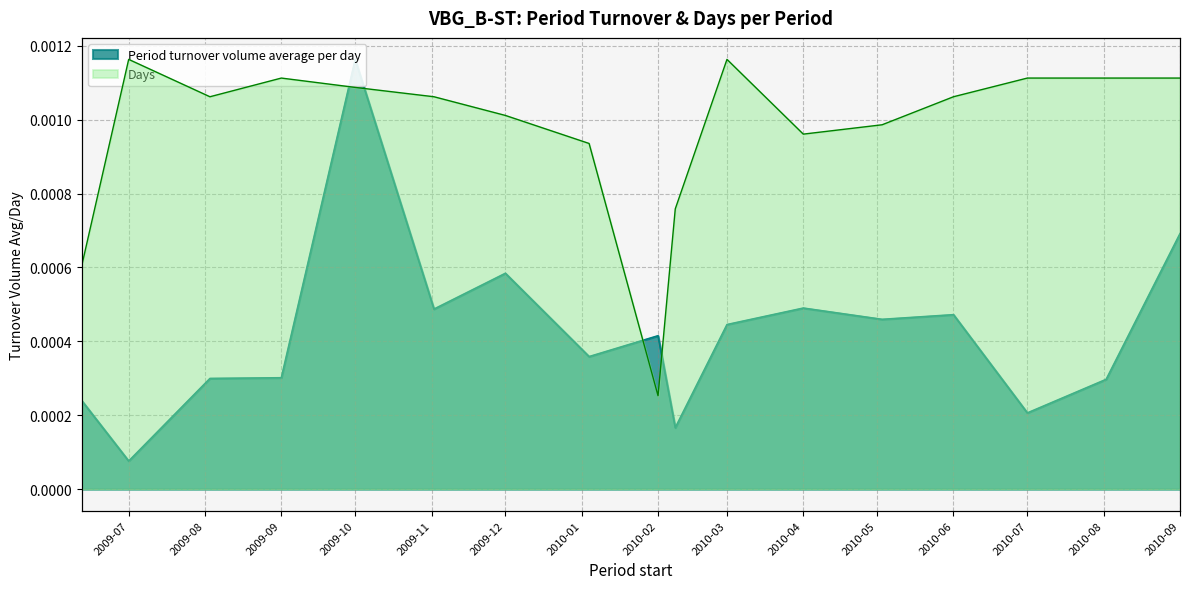

At 2009-10, list the series in order from smallest to largest.

Days, Period turnover volume average per day